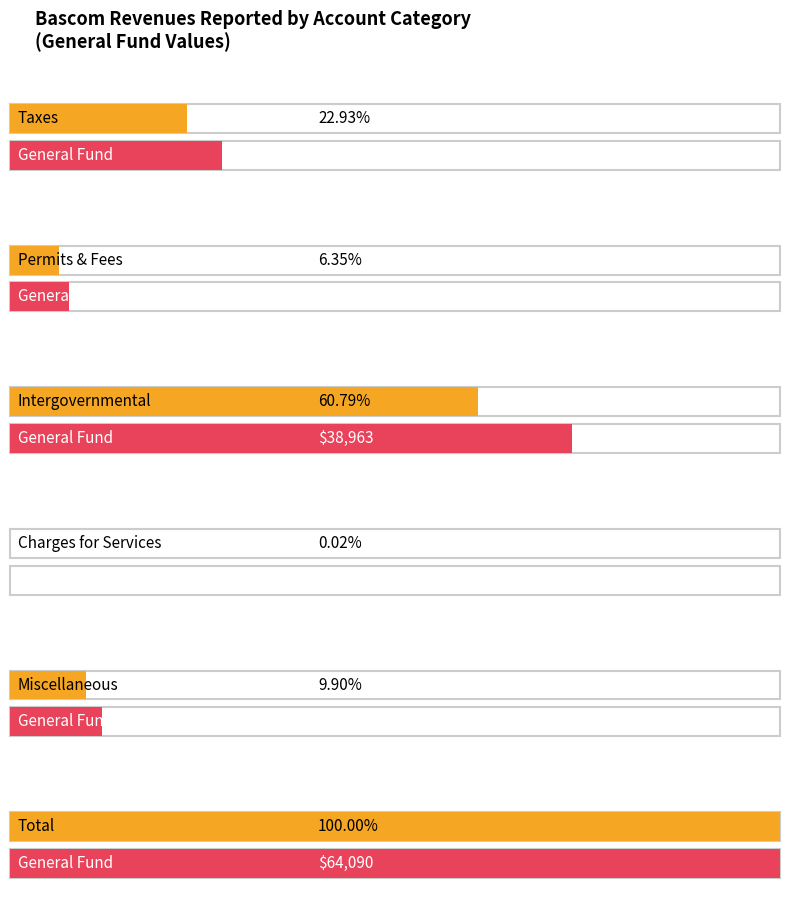

How many data points in General are above 14697?

2